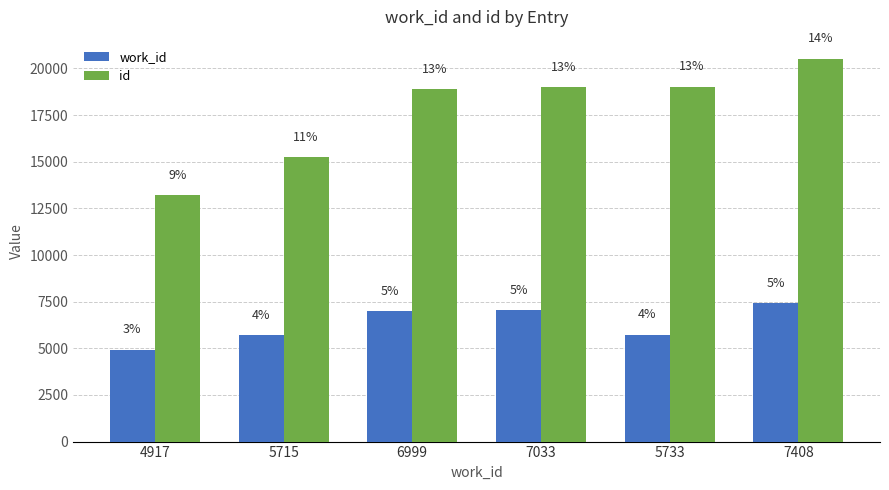

What are all the series names shown in the legend?

work_id, id